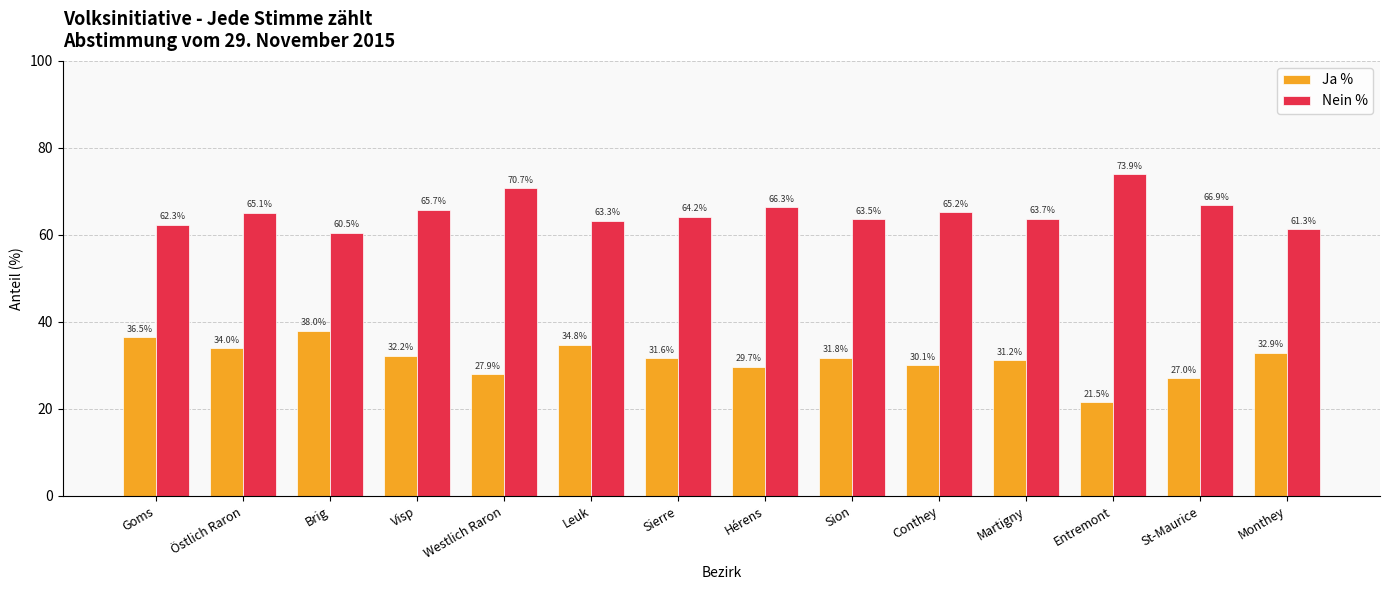

How many categories are shown in the chart?

14